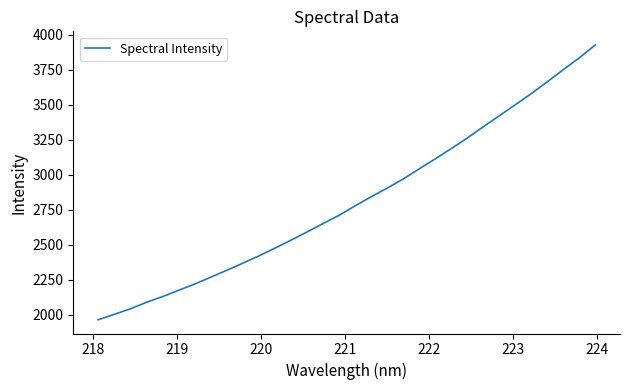

What is the maximum value shown in the chart?

3926.7